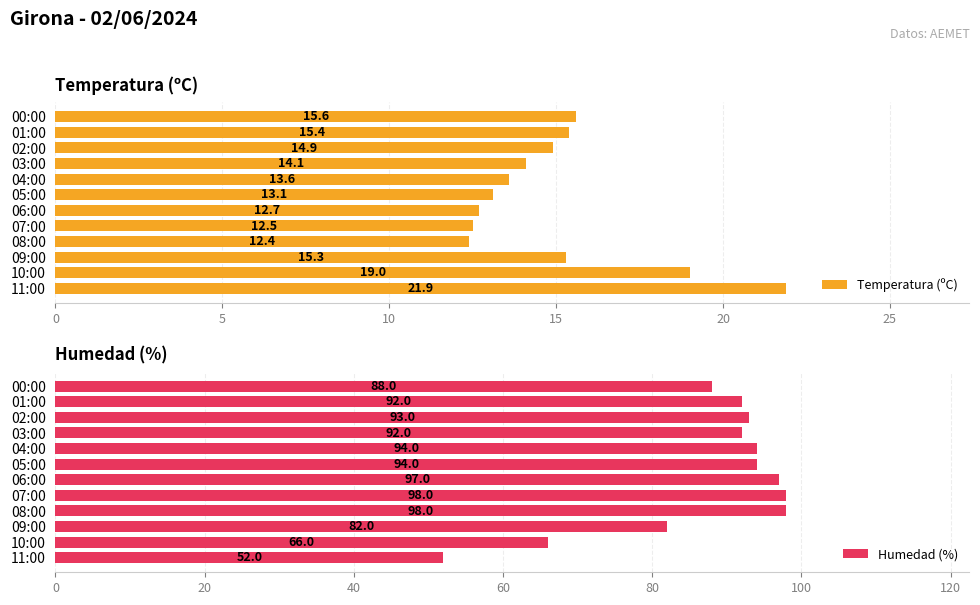

Is the value of Temperatura (ºC) at 8 greater than the value of Humedad (%) at 10?

No